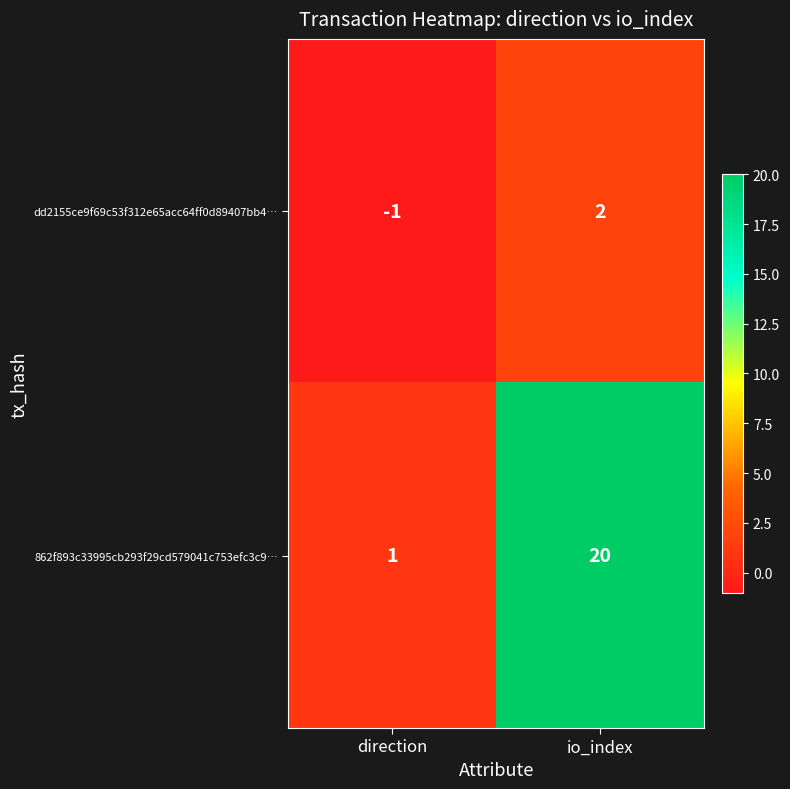

List the series in order of their overall mean, highest first.

862f893c33995cb293f29cd579041c753efc3c9…, dd2155ce9f69c53f312e65acc64ff0d89407bb4…